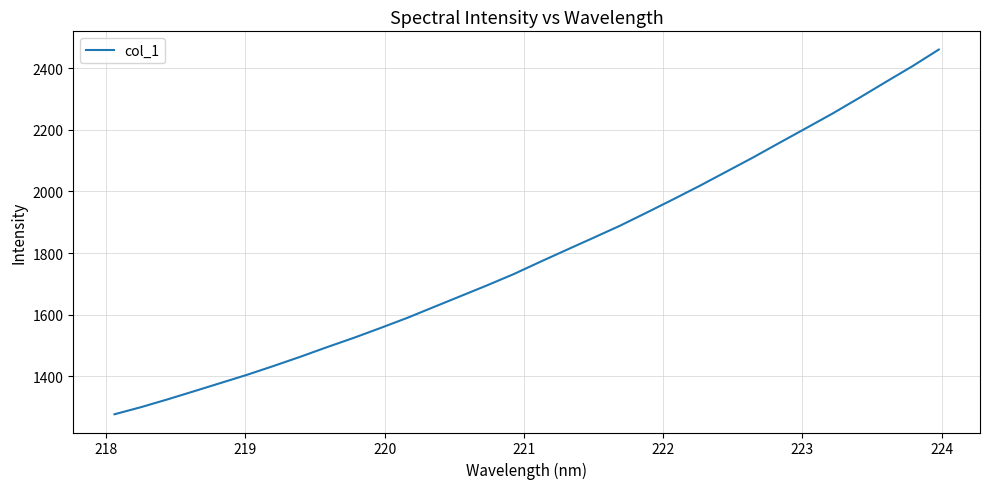

What is the difference between the maximum and minimum values?

1183.6